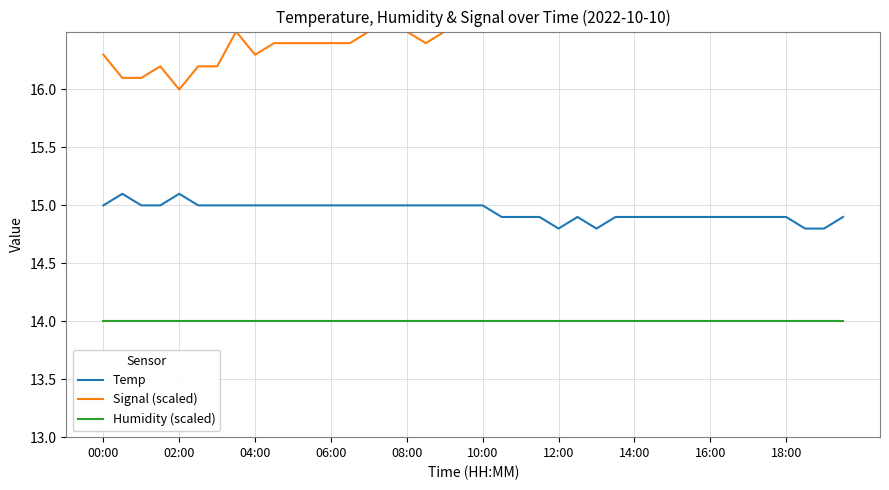

How many distinct data groups are displayed?

3